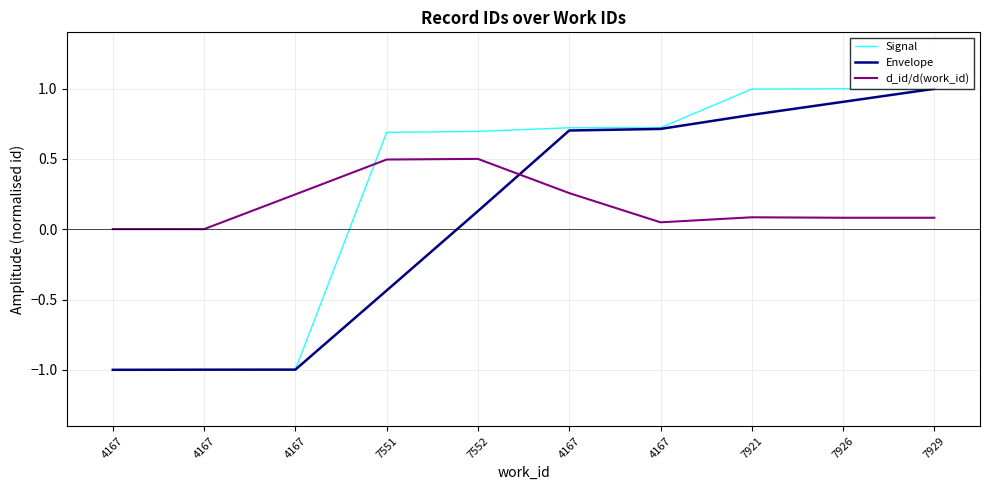

What are all the series names shown in the legend?

Signal, Envelope, d_id/d(work_id)